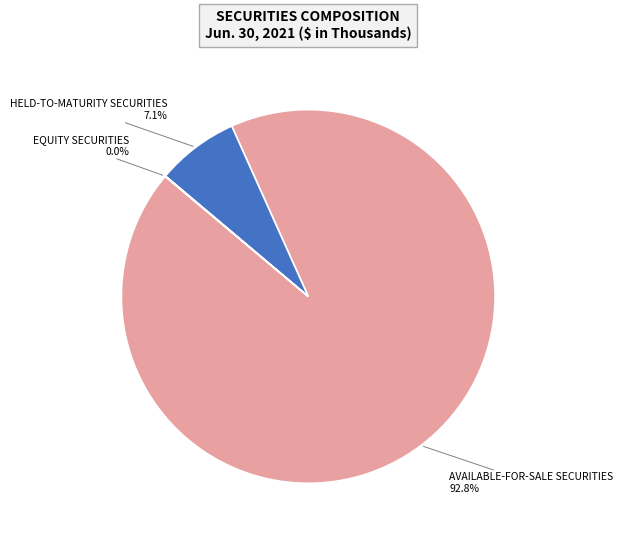

Count the number of slices in the pie.

3